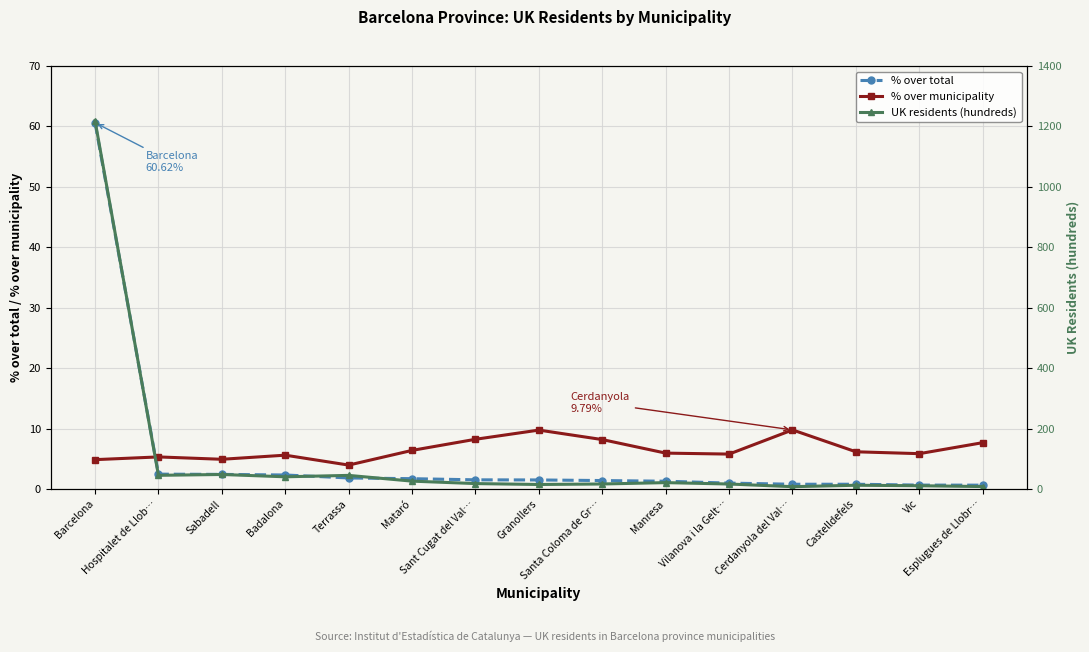

True or false: UK residents (hundreds) and % over total cross at least once.

False